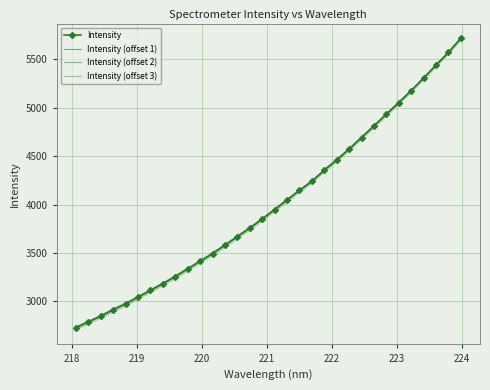

Which series has the largest total across all categories?

Intensity (offset 2)